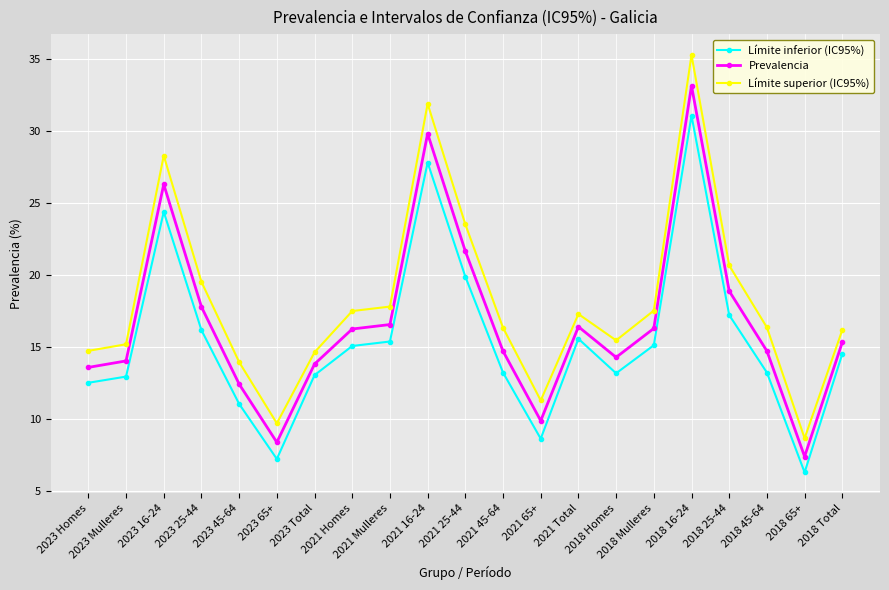

List the series in order of their overall mean, lowest first.

Límite inferior (IC95%), Prevalencia, Límite superior (IC95%)